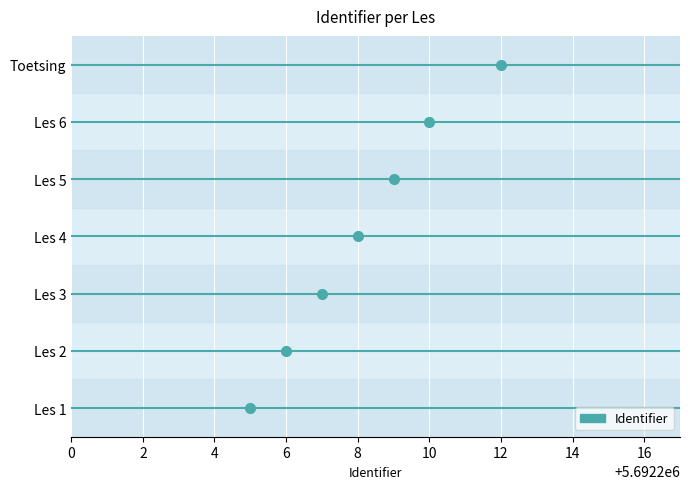

What is the difference between the values at Les 3 and Les 1?

2